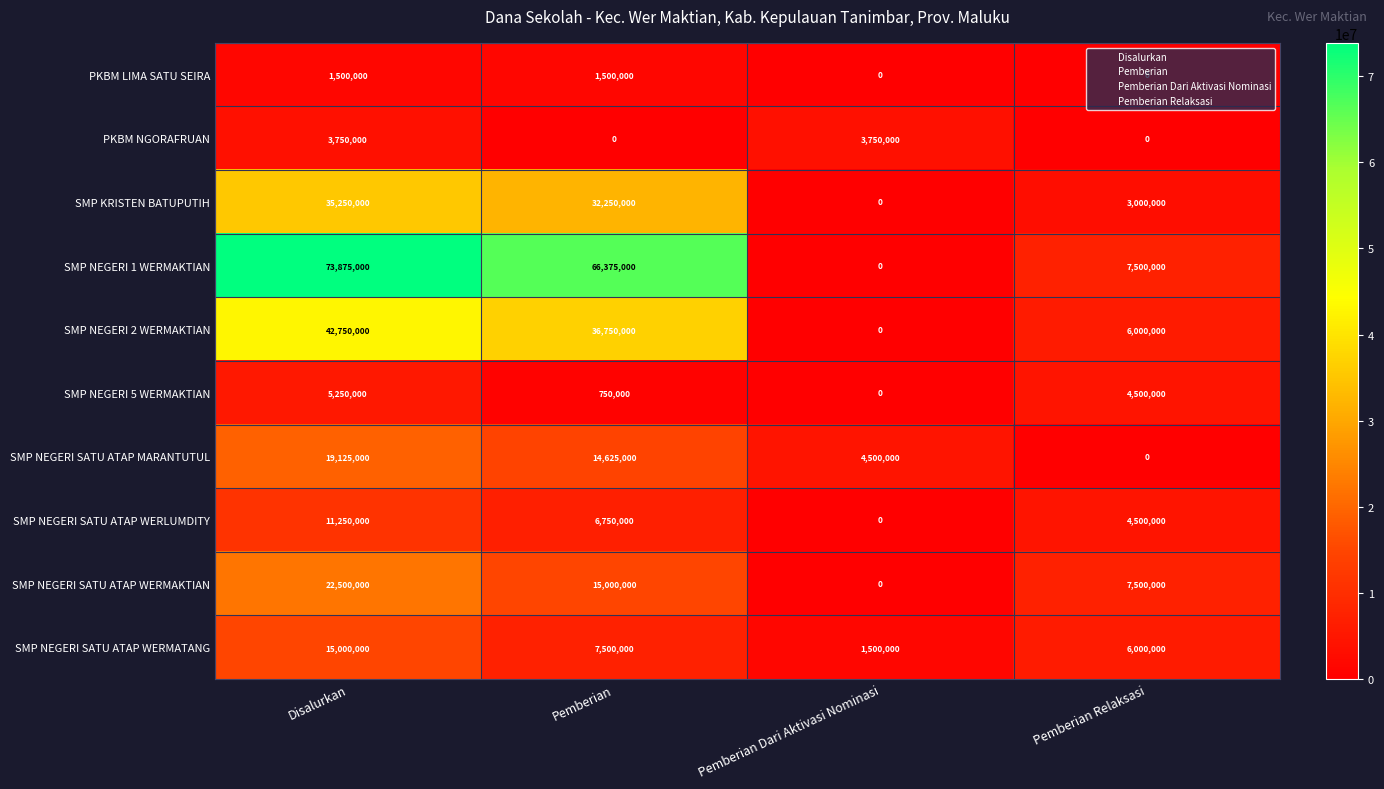

At which category is the sum across all series the highest?

Disalurkan